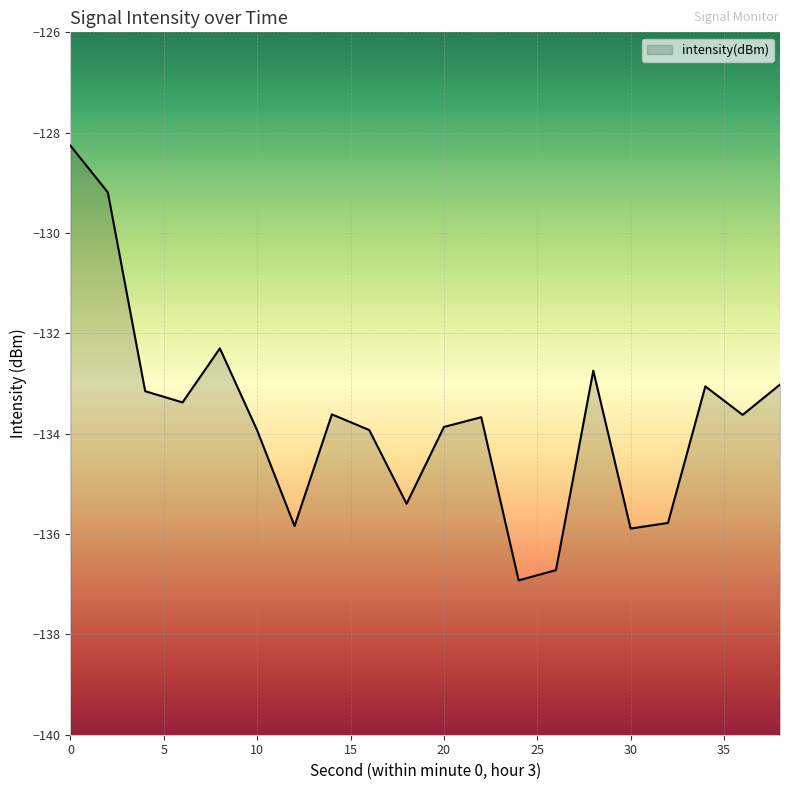

What is the value of the 18th point from the left?

-133.1